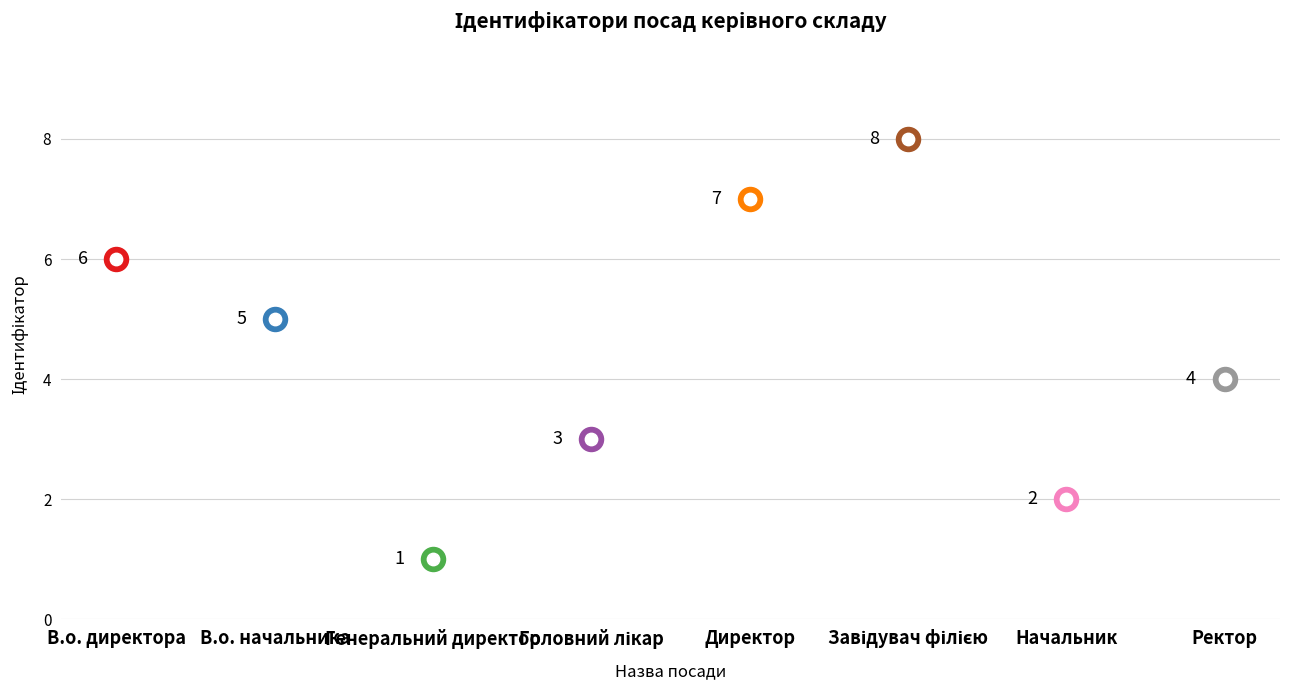

What is the change in value from Генеральний директор to Завідувач філією?

+7